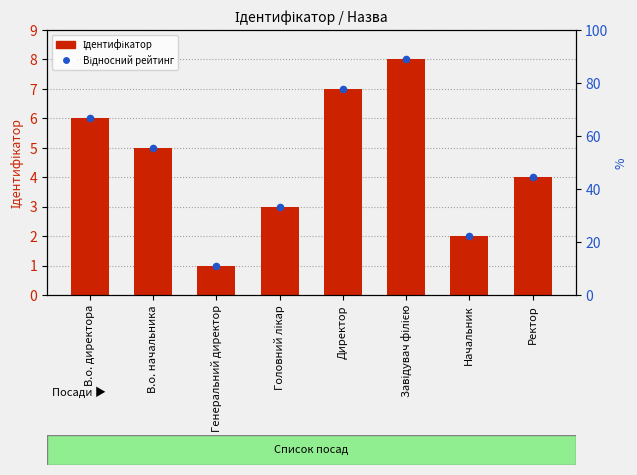

Which series has the largest total across all categories?

Ідентифікатор